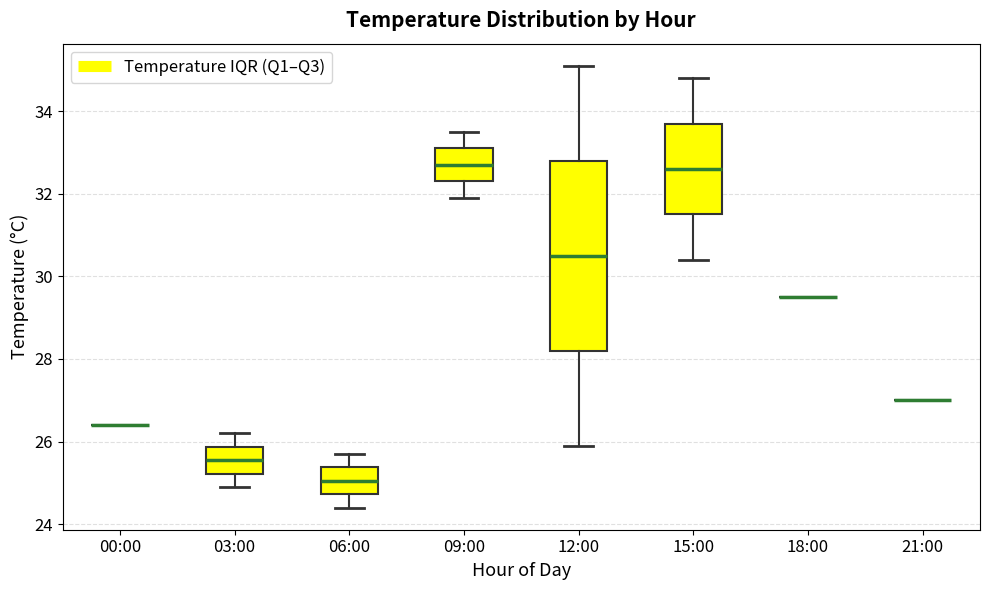

Which box is the tallest, from its lower edge to its upper edge?

12:00